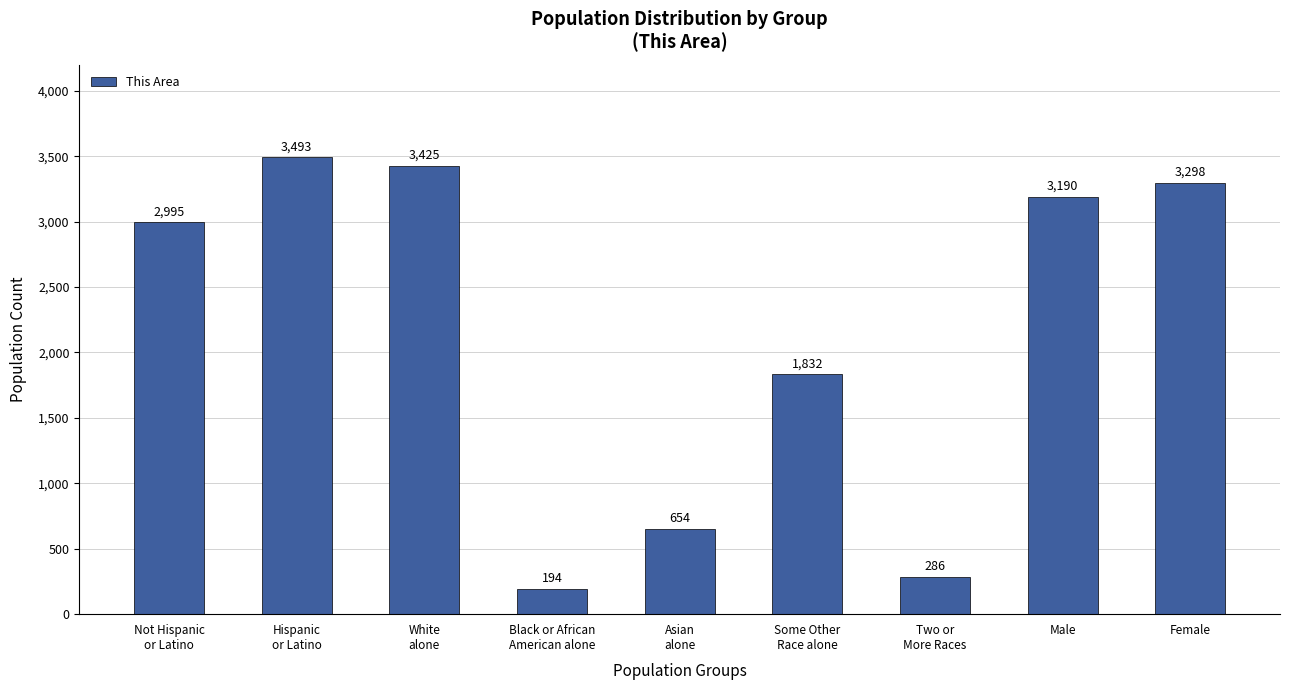

How many values are below 2995?

4